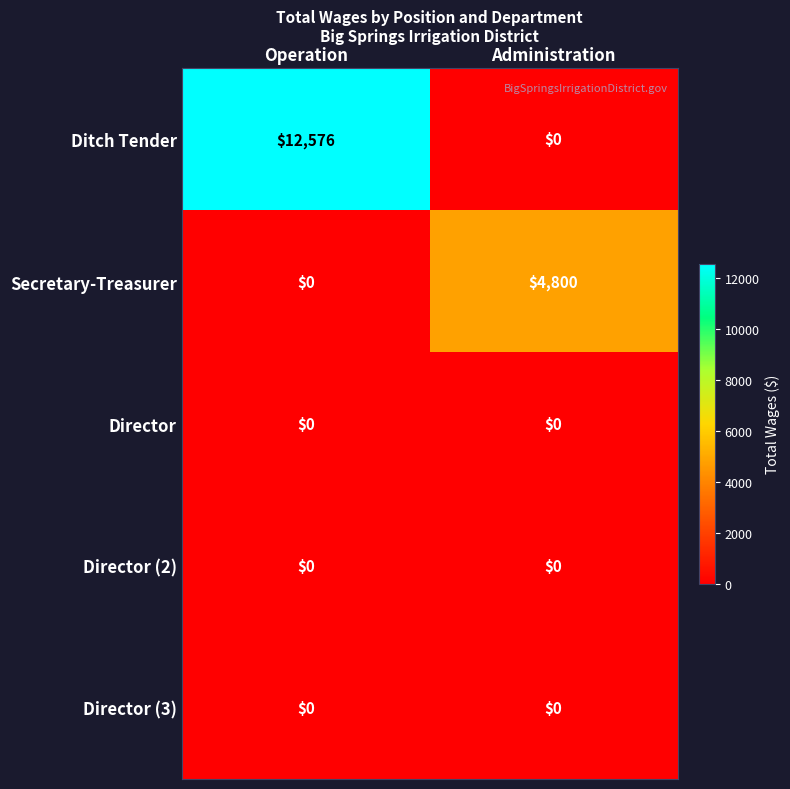

What is the spread (max minus min) of values at Operation?

12576